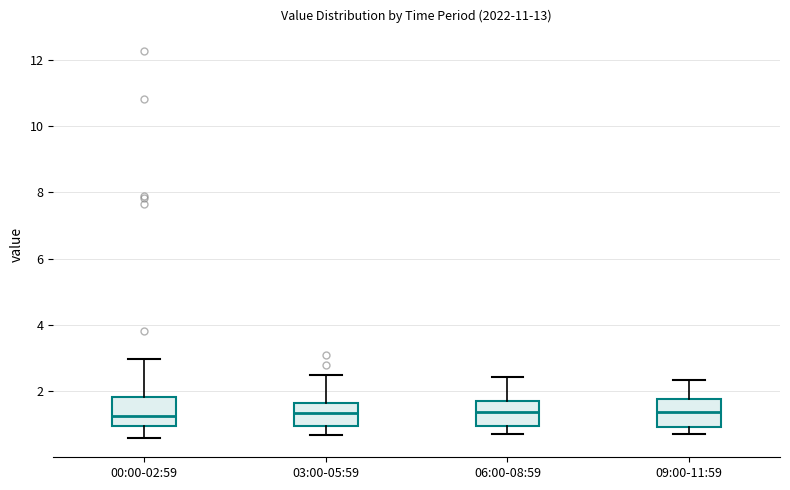

Reading left to right, transcribe this box plot: for each box, give where its median line is, the range the box spans, and where its two whiskers end, as read against the y-axis. The values are not printed on the chart, so give them approximately, as read against the axis.

00:00-02:59: median 1.2, box 1.0 to 1.8, whiskers 0.6 to 3.0
03:00-05:59: median 1.4, box 1.0 to 1.6, whiskers 0.6 to 2.6
06:00-08:59: median 1.4, box 1.0 to 1.8, whiskers 0.8 to 2.4
09:00-11:59: median 1.4, box 1.0 to 1.8, whiskers 0.8 to 2.4